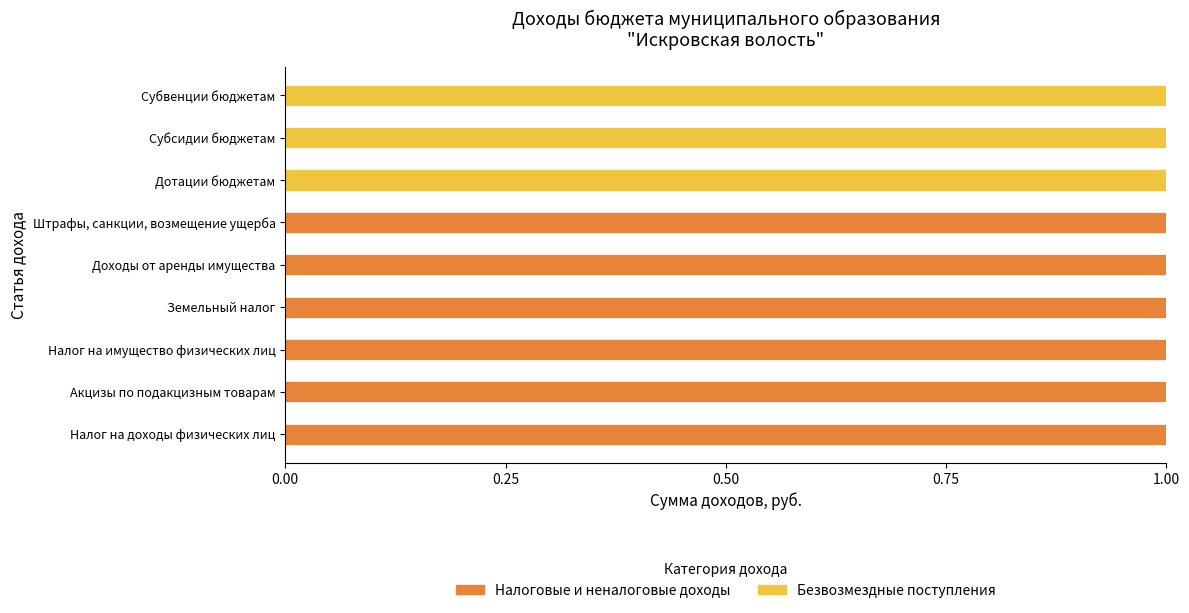

Is it true that Налоговые и неналоговые доходы equals 1 at Налог на доходы физических лиц?

True